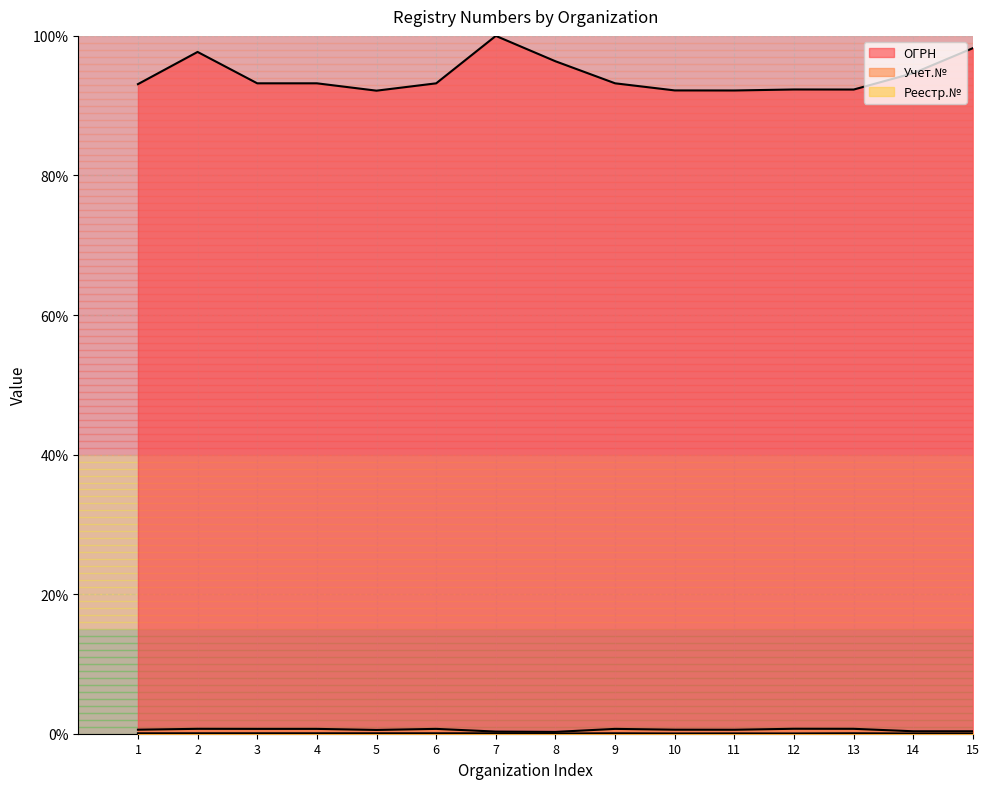

At which category does Реестр.№ reach its first local valley?

5